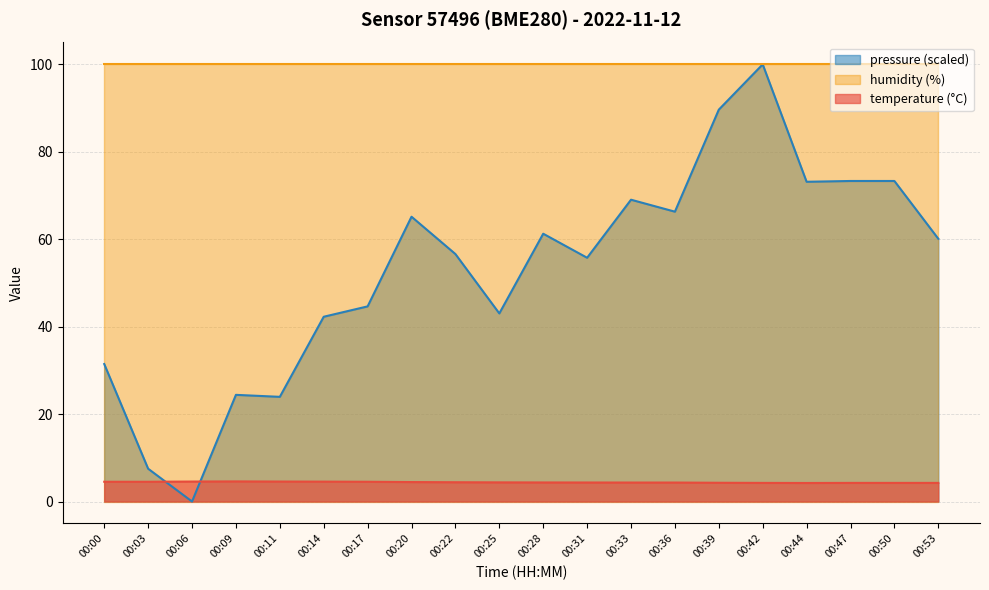

What is the difference between the highest and lowest values at 00:47?

95.7